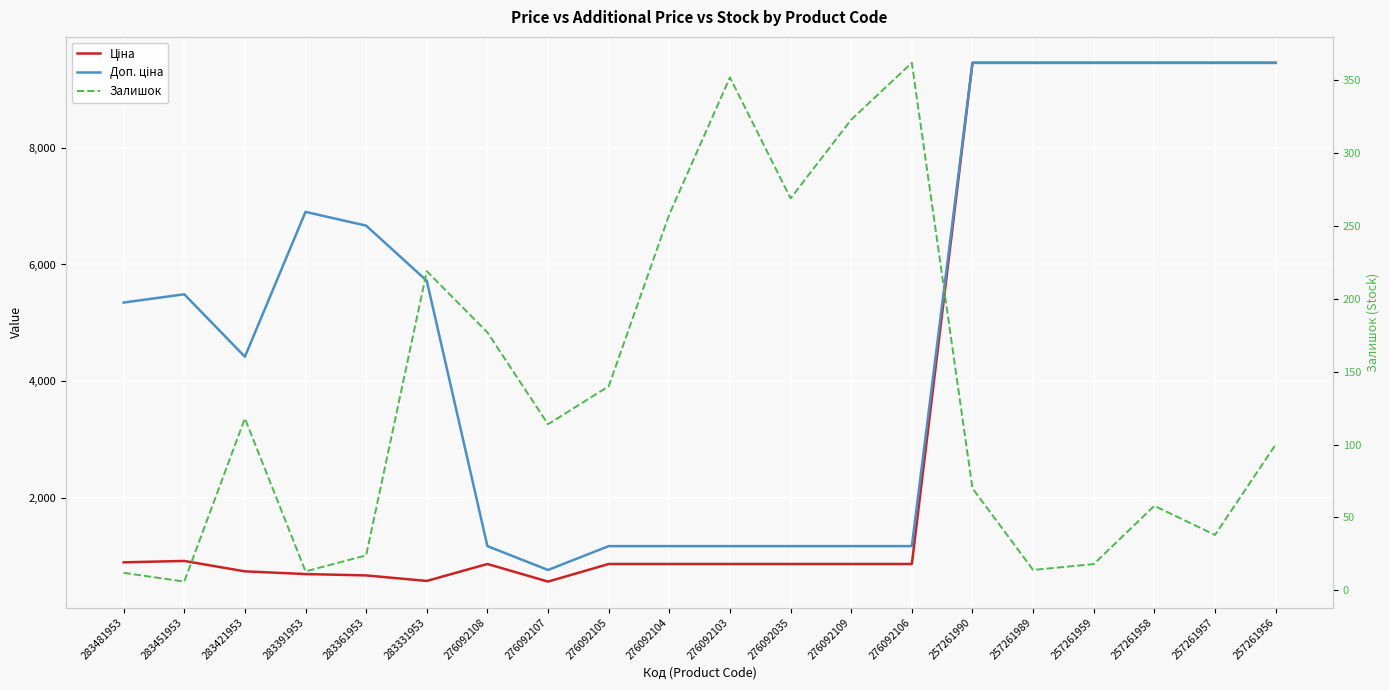

What are all the series names shown in the legend?

Ціна, Доп. ціна, Залишок